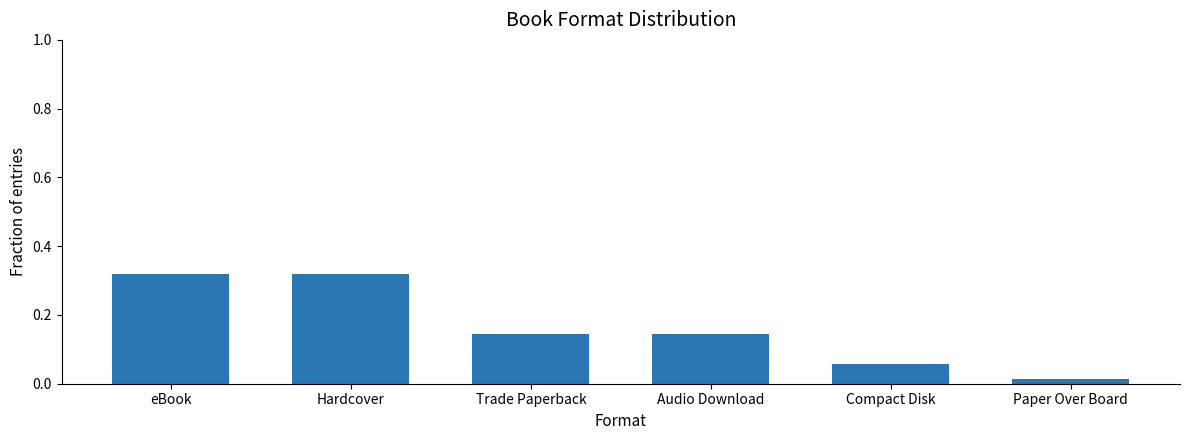

What is the sum of the values at Trade Paperback and eBook?

0.5